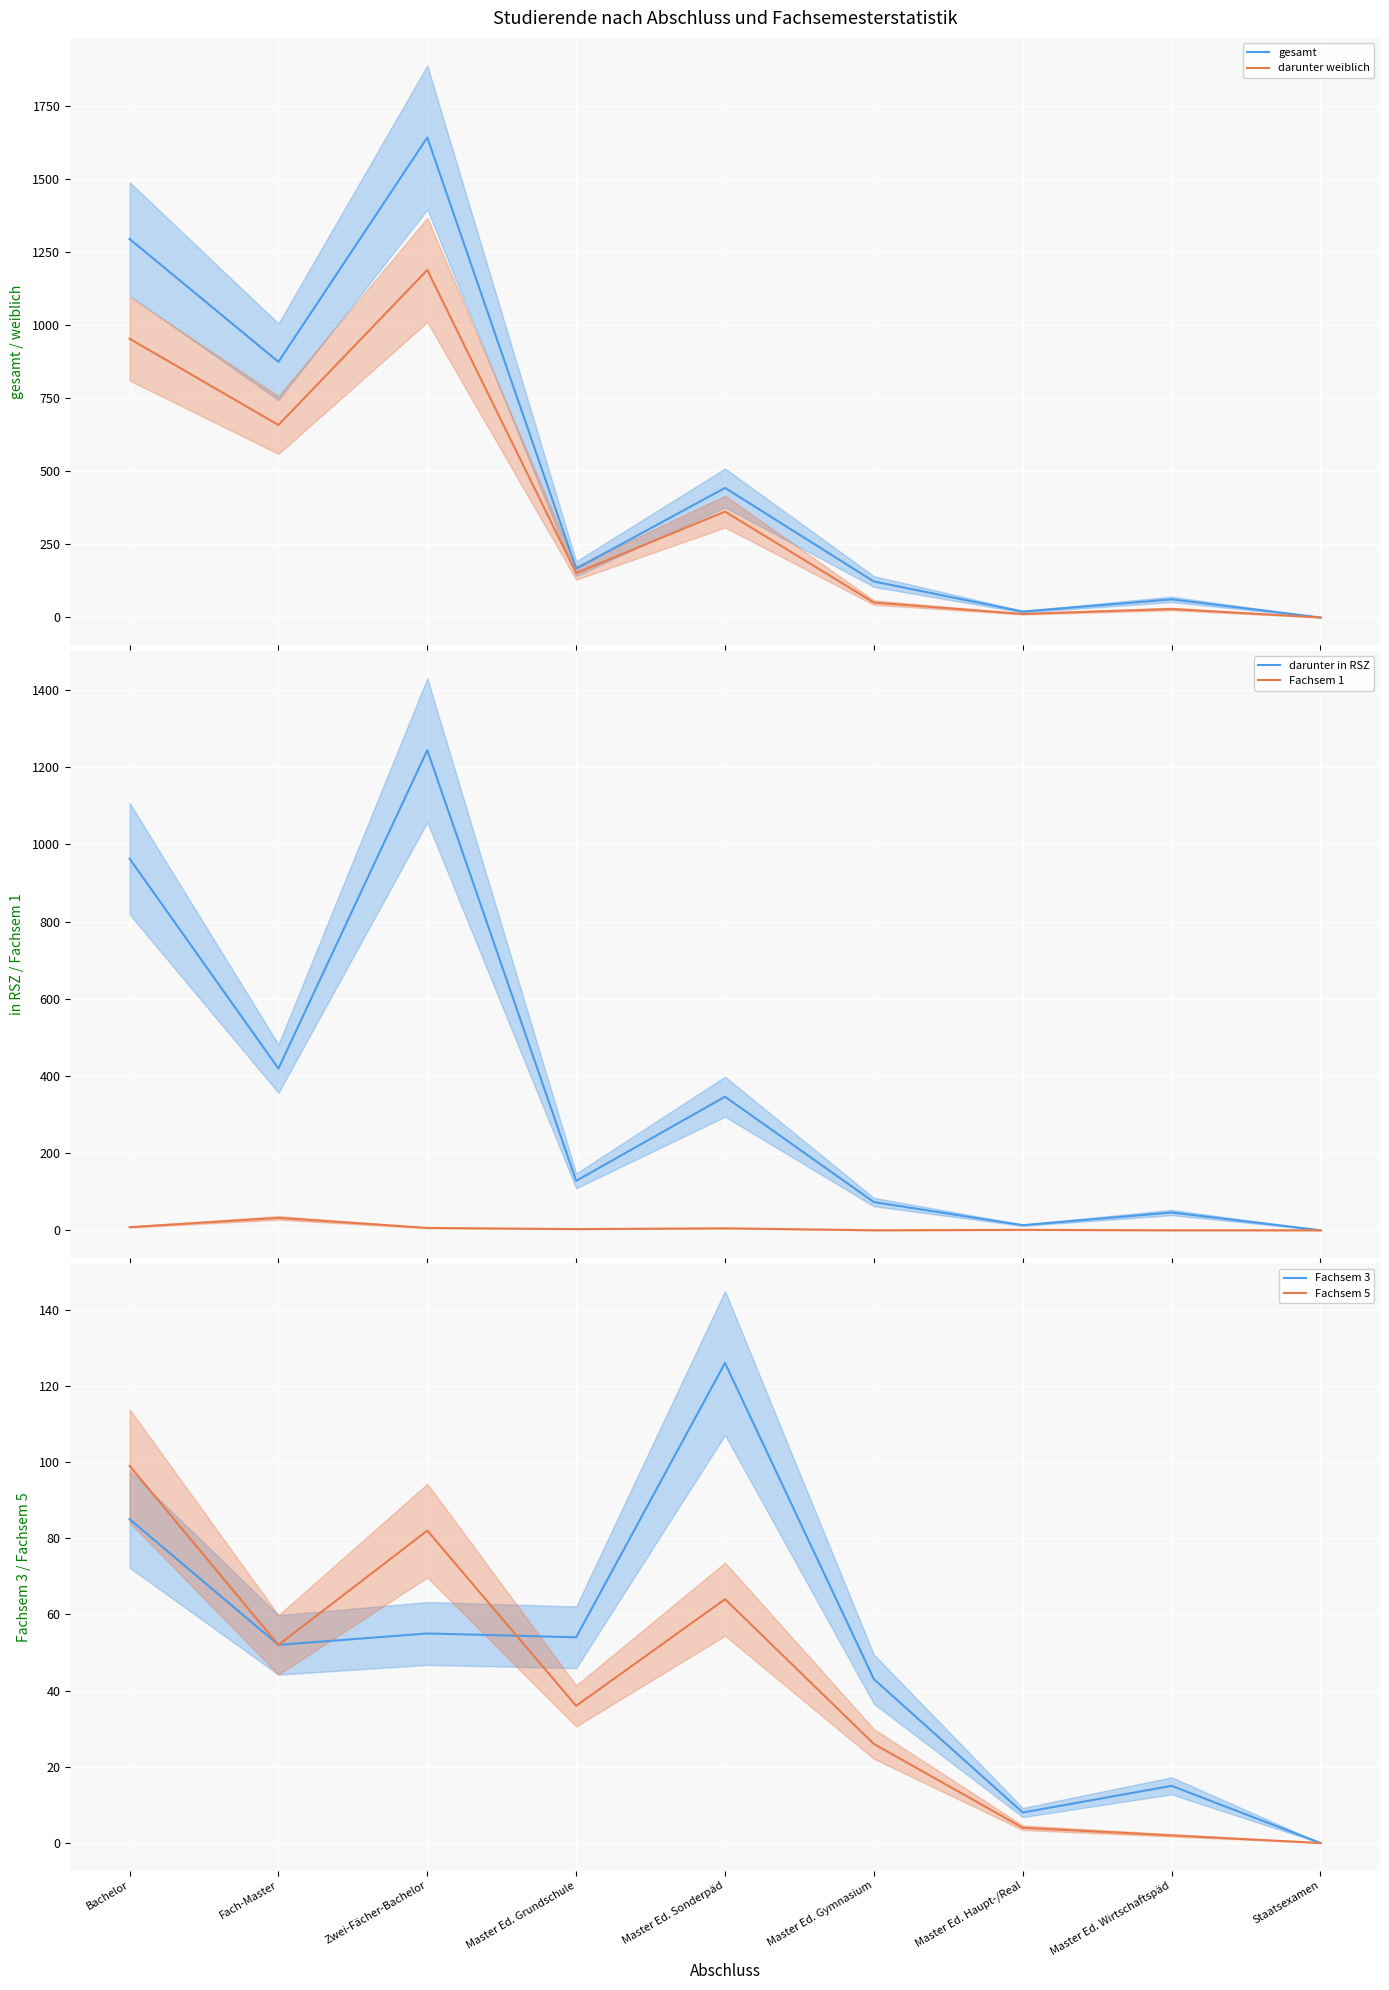

True or false: darunter in RSZ and Fachsem 1 intersect in this chart.

False